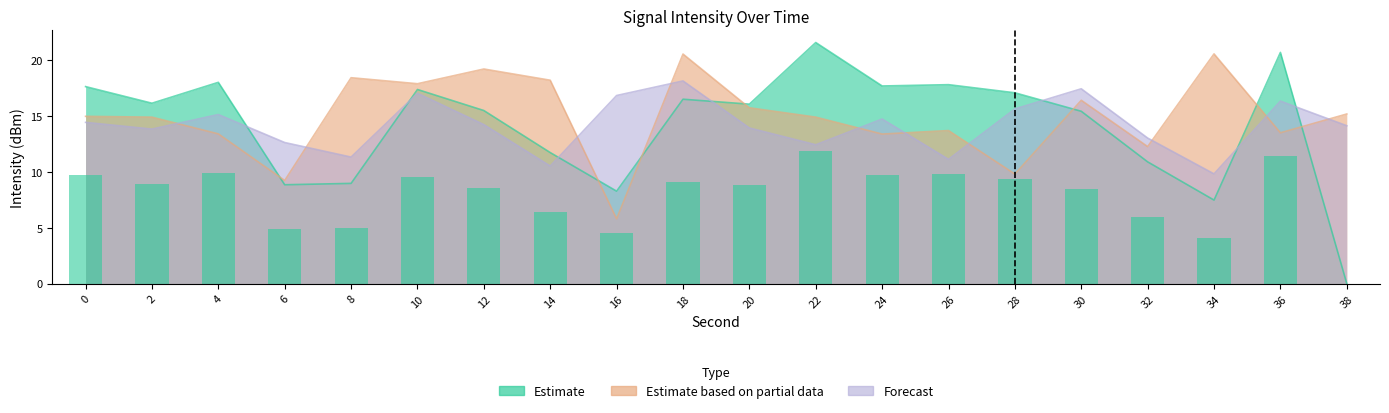

How many values in the Estimate based on partial data series are below 14?

8